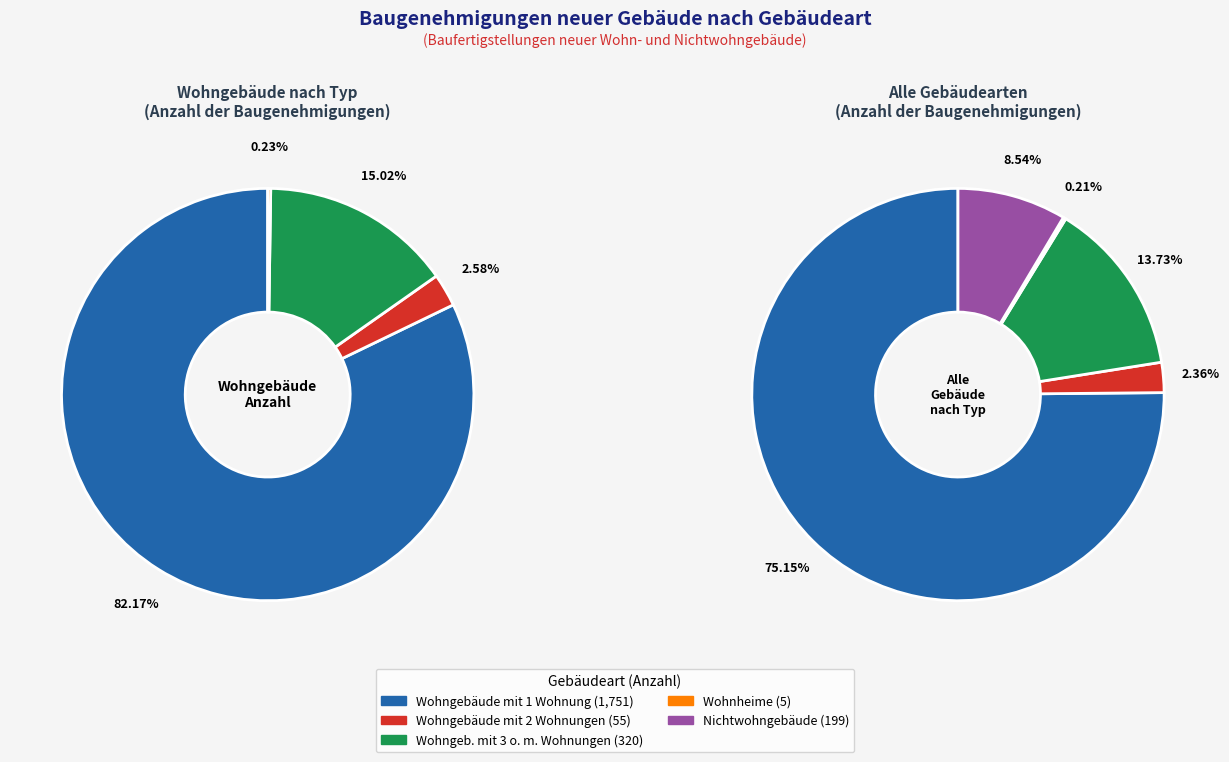

Is the sum of Wohngebäude mit 2 Wohnungen and Nichtwohngebäude greater than half?

No